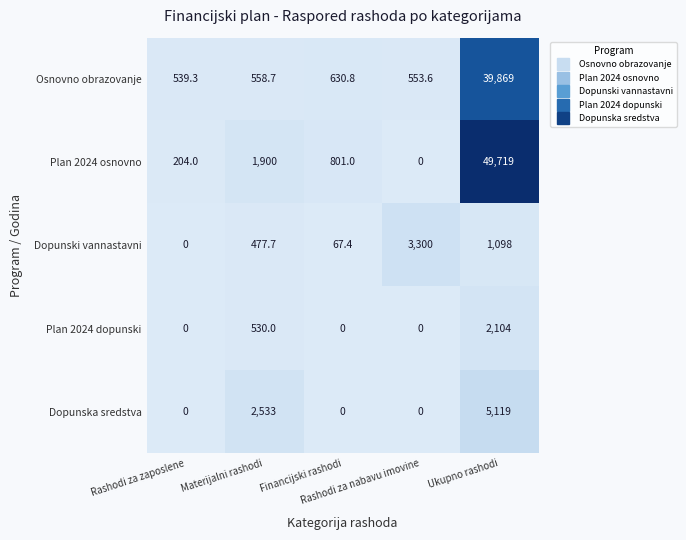

What is the maximum value shown in the chart?

49719.0